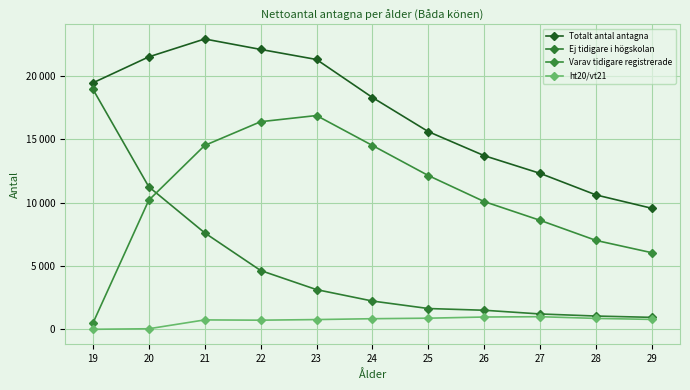

The Totalt antal antagna series shows 9554 at 29. True or false?

True